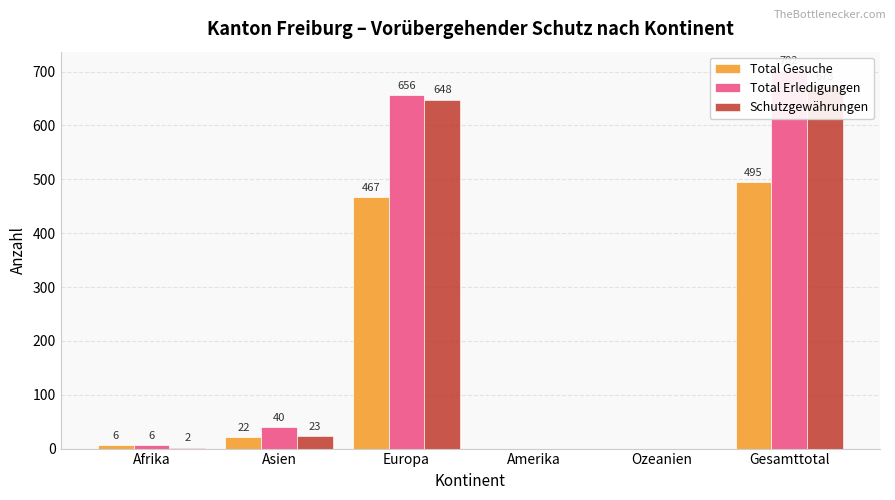

Reading right to left, list all the values displayed in this chart.

Total Gesuche: Gesamttotal=495	Ozeanien=0	Amerika=0	Europa=467	Asien=22	Afrika=6
Total Erledigungen: Gesamttotal=702	Ozeanien=0	Amerika=0	Europa=656	Asien=40	Afrika=6
Schutzgewährungen: Gesamttotal=673	Ozeanien=0	Amerika=0	Europa=648	Asien=23	Afrika=2